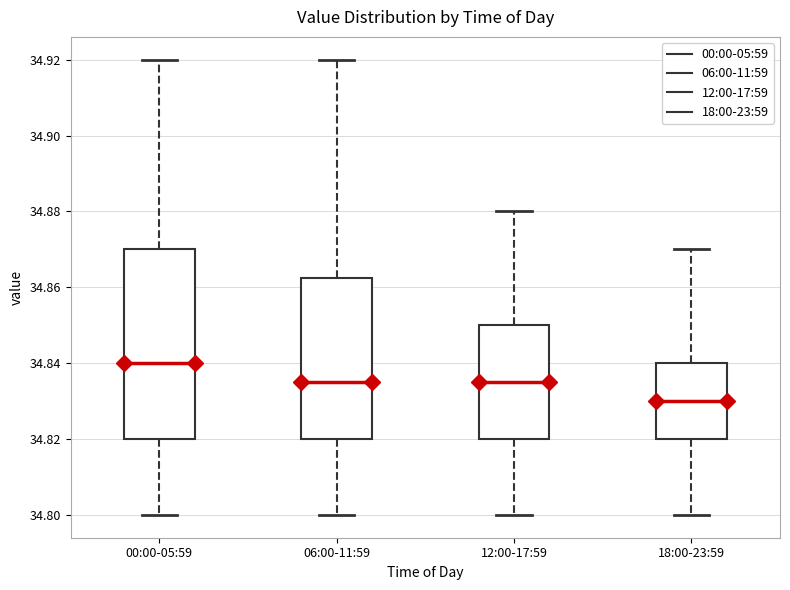

Which box is the tallest, from its lower edge to its upper edge?

00:00-05:59